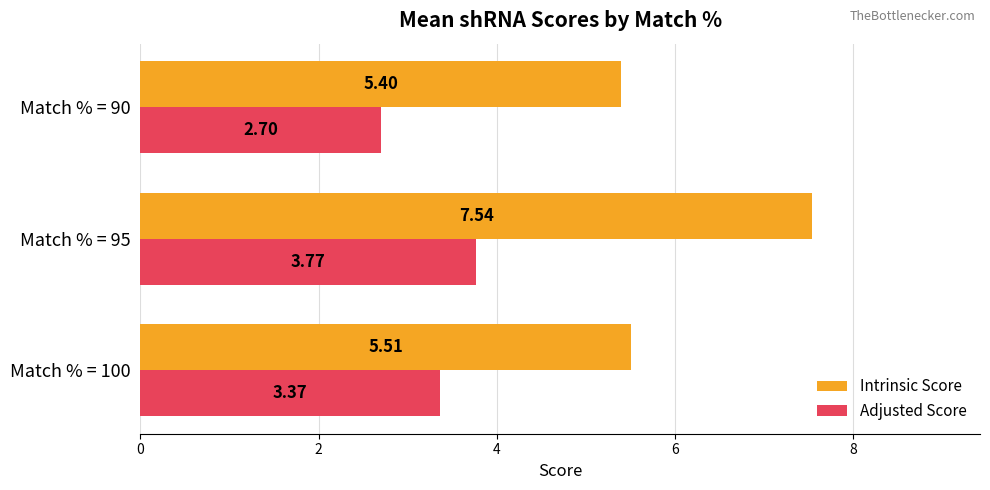

How many data points in Adjusted Score are less than 3?

1